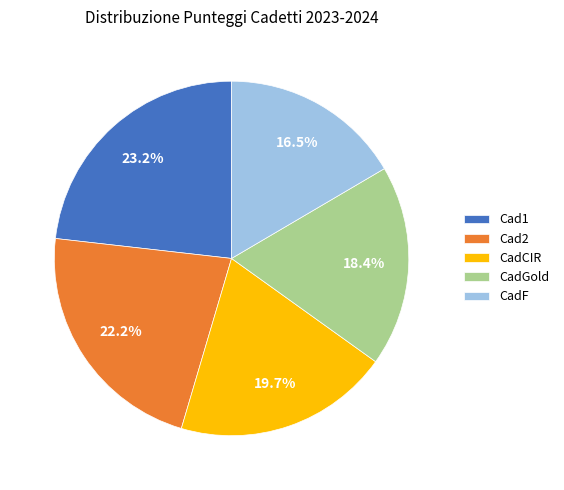

To the nearest percent, what portion does CadCIR represent?

20%